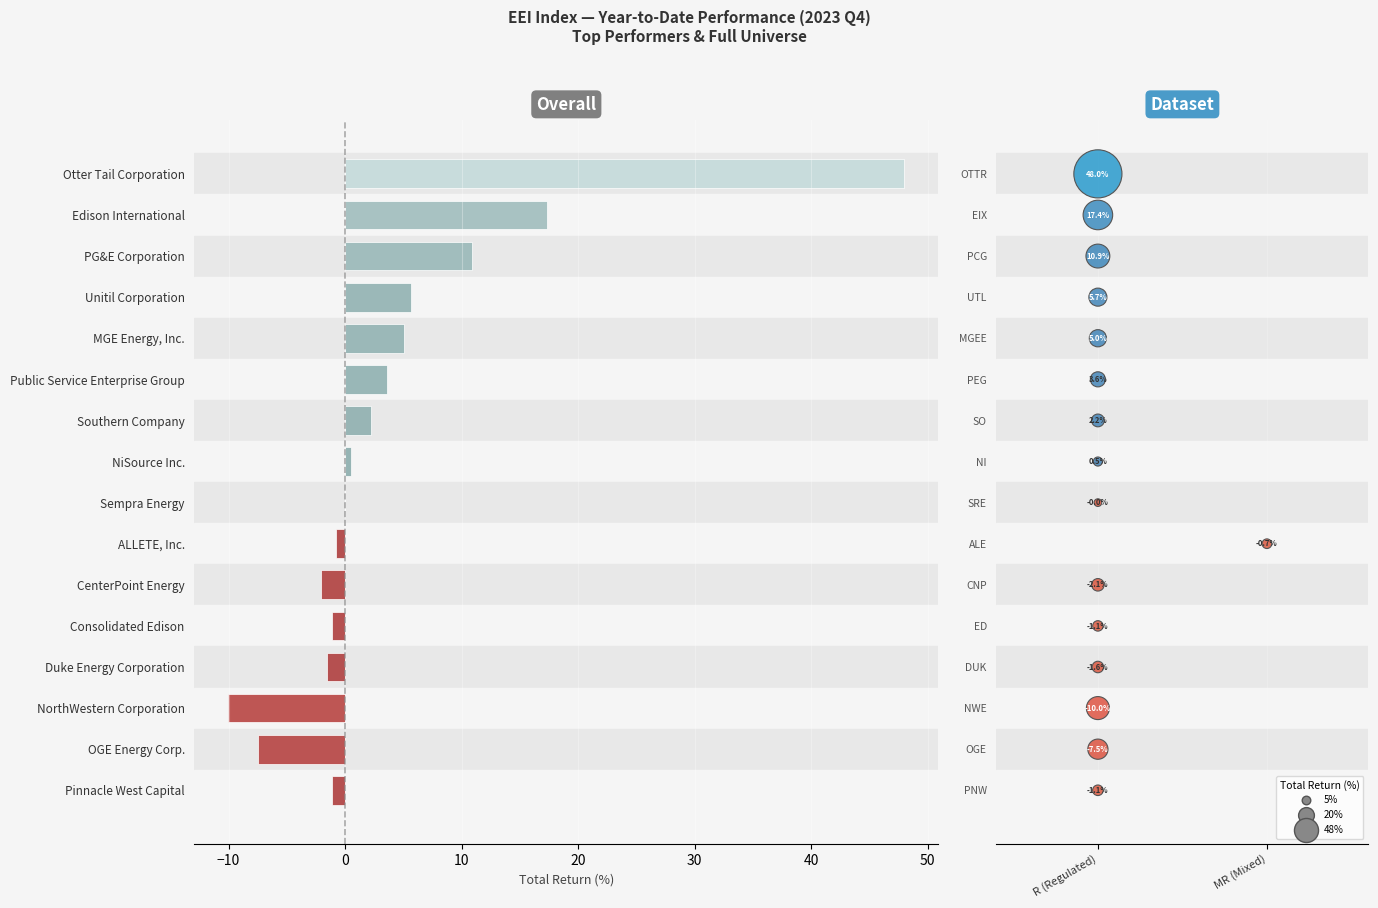

What is the smallest value displayed?

-10.0